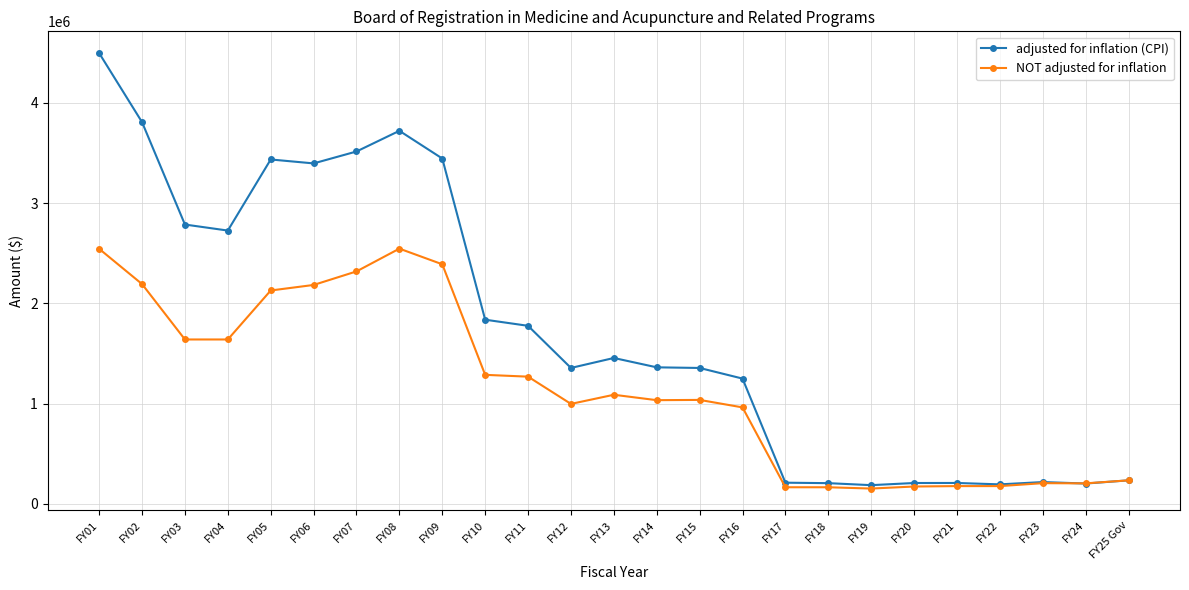

What is the minimum value shown in the chart?

152775